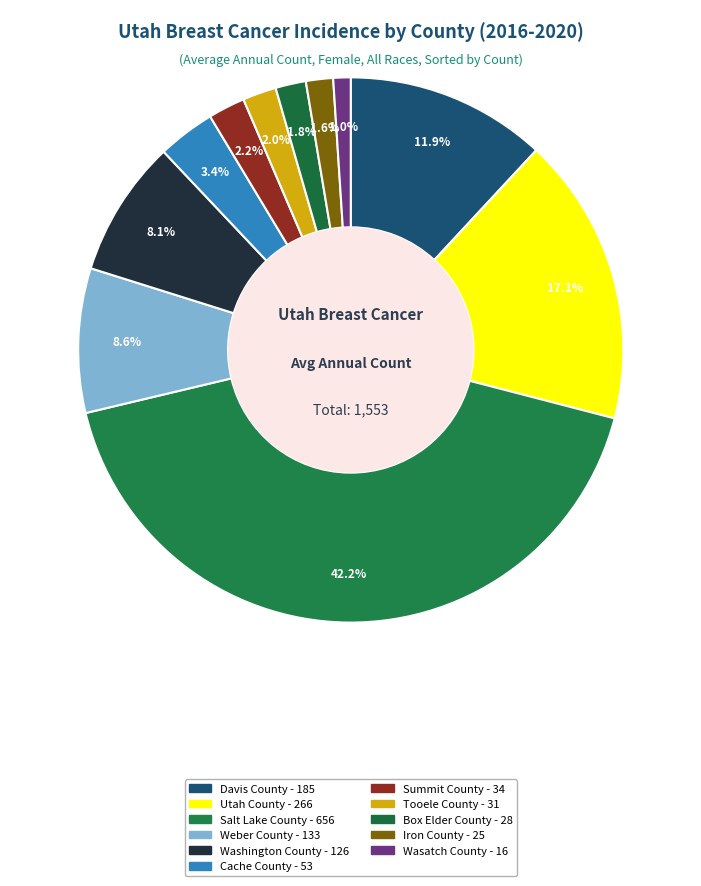

To the nearest percent, what percentage of the pie is Tooele County?

2%